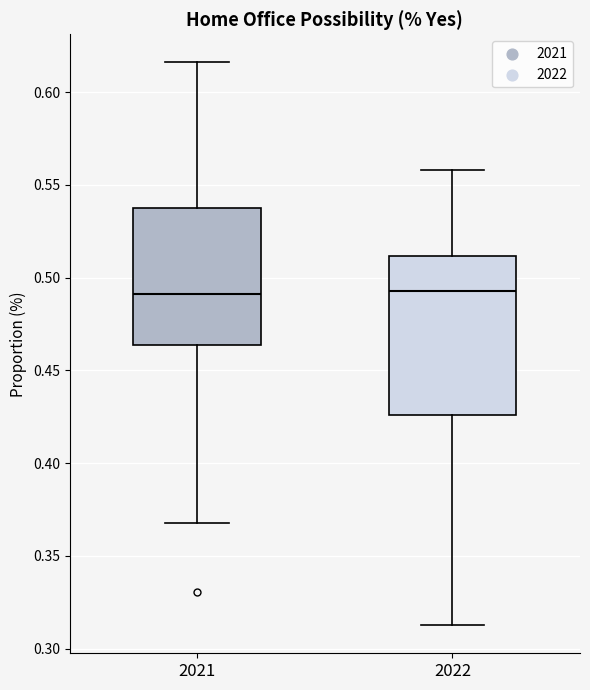

Reading left to right, read every box against the y-axis: the position of its median line, the range the box covers, and the ends of its whiskers. The values are not printed on the chart, so give them approximately, as read against the axis.

2021: median 0.490, box 0.465 to 0.535, whiskers 0.370 to 0.615
2022: median 0.495, box 0.425 to 0.510, whiskers 0.315 to 0.560